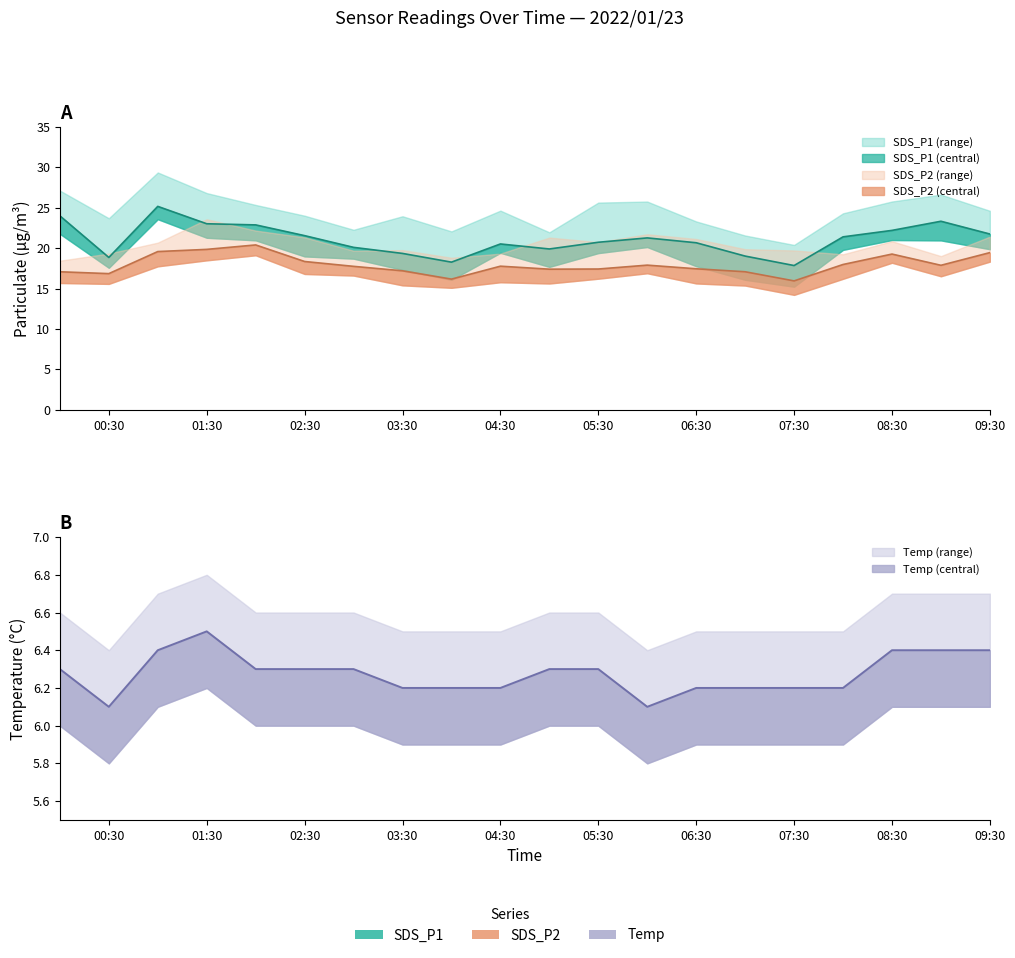

What is the label of the 3rd point from the right?

08:30